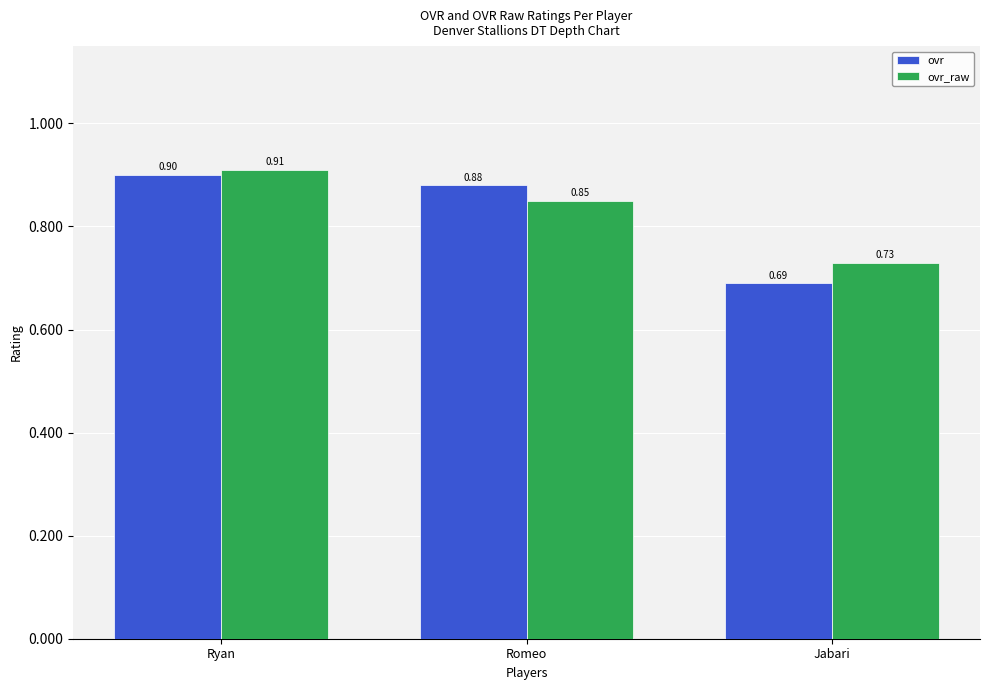

True or false: ovr has a value of 1.3 at Romeo.

False